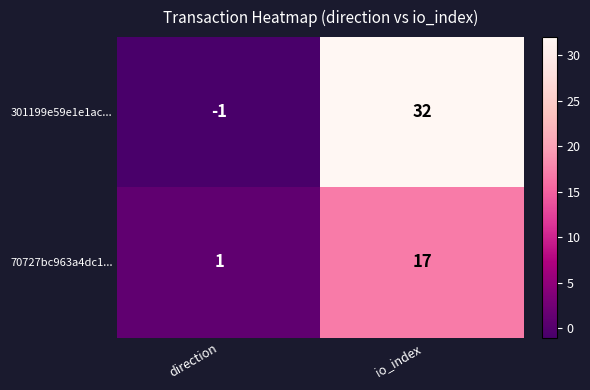

The value of 70727bc963a4dc1... at io_index is 17. True or false?

True